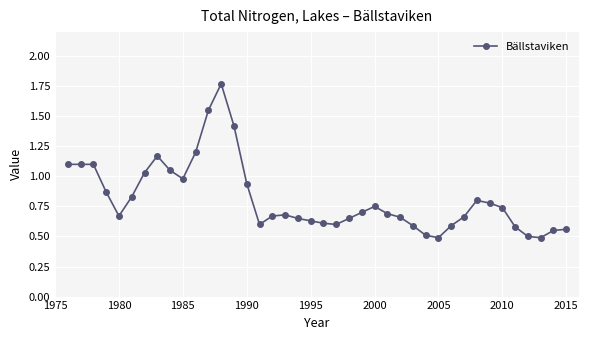

What is the sum of all values?

32.5